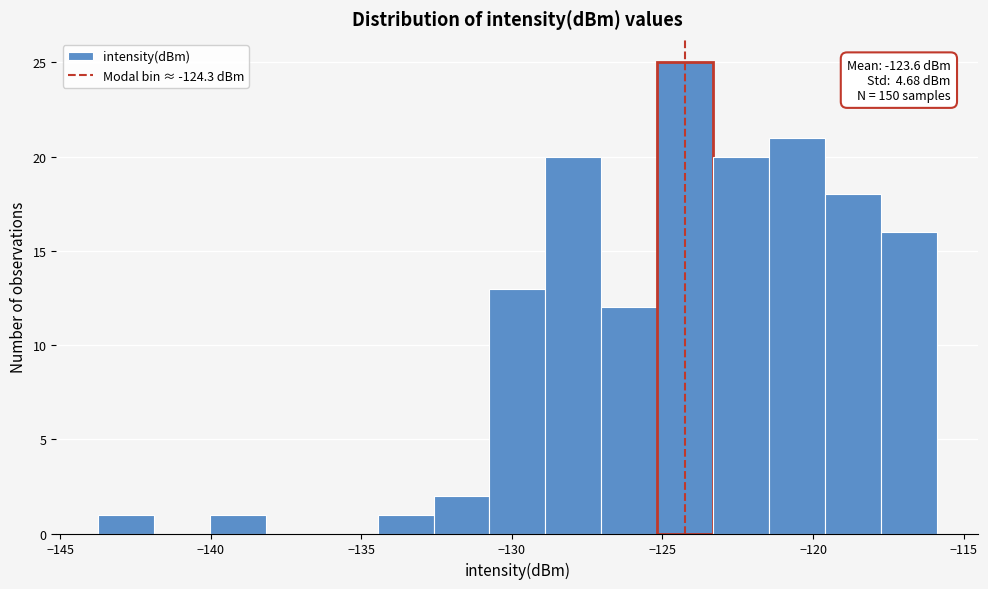

Around what value on the x-axis is the tallest bar? Give the approximate position of its centre, as read against the axis.

-124.5